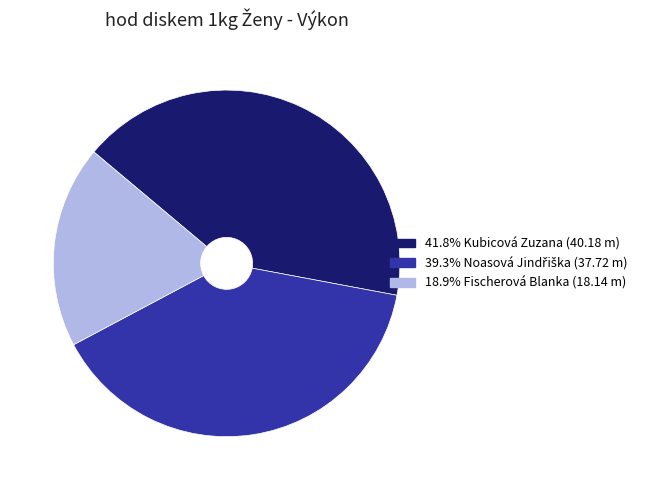

Does any single category account for the majority?

No